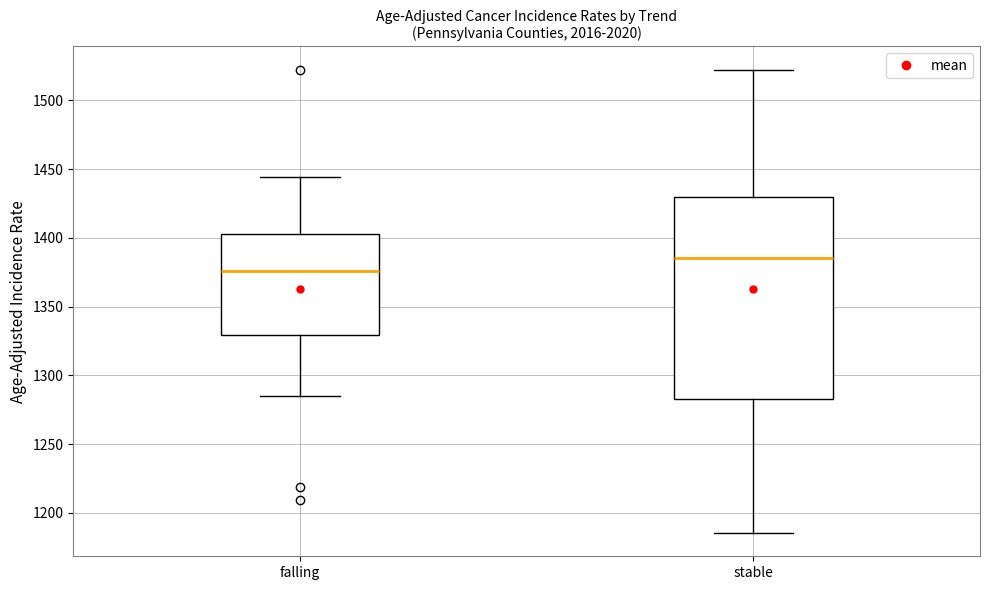

Which box's median line is the highest?

stable